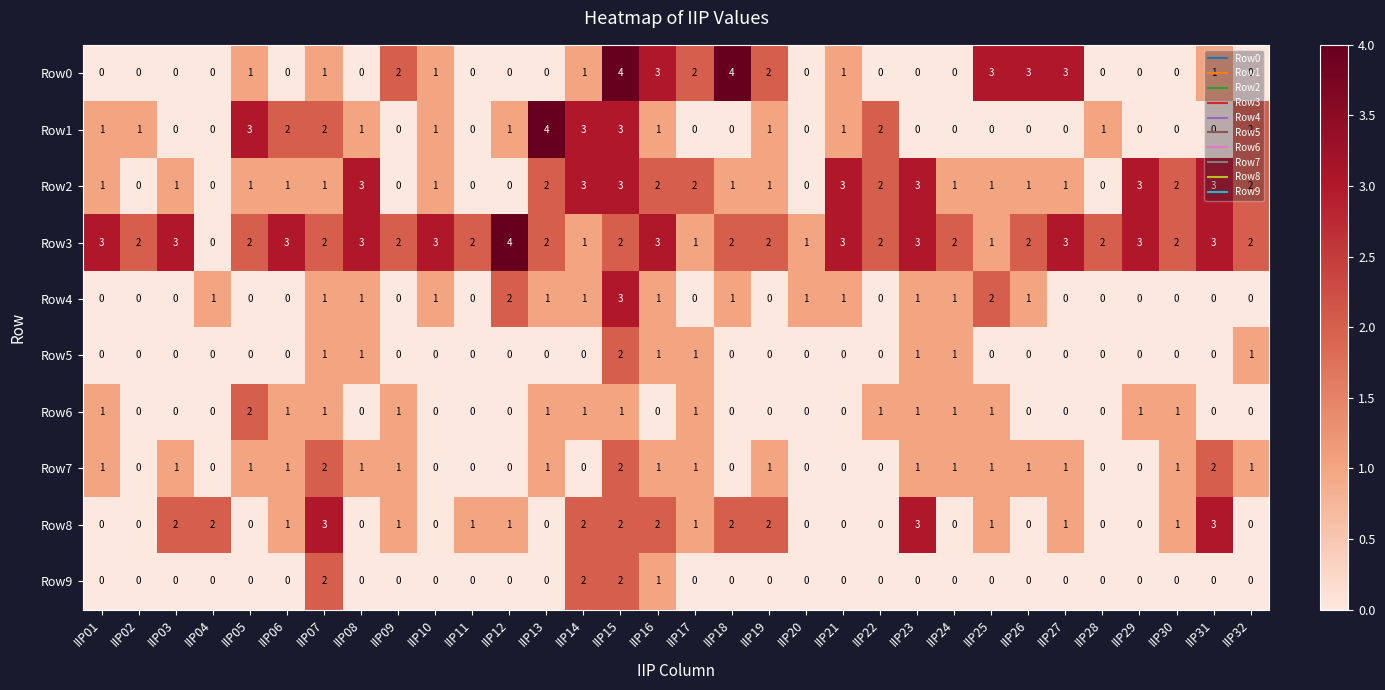

What is the spread (max minus min) of values at IIP05?

3